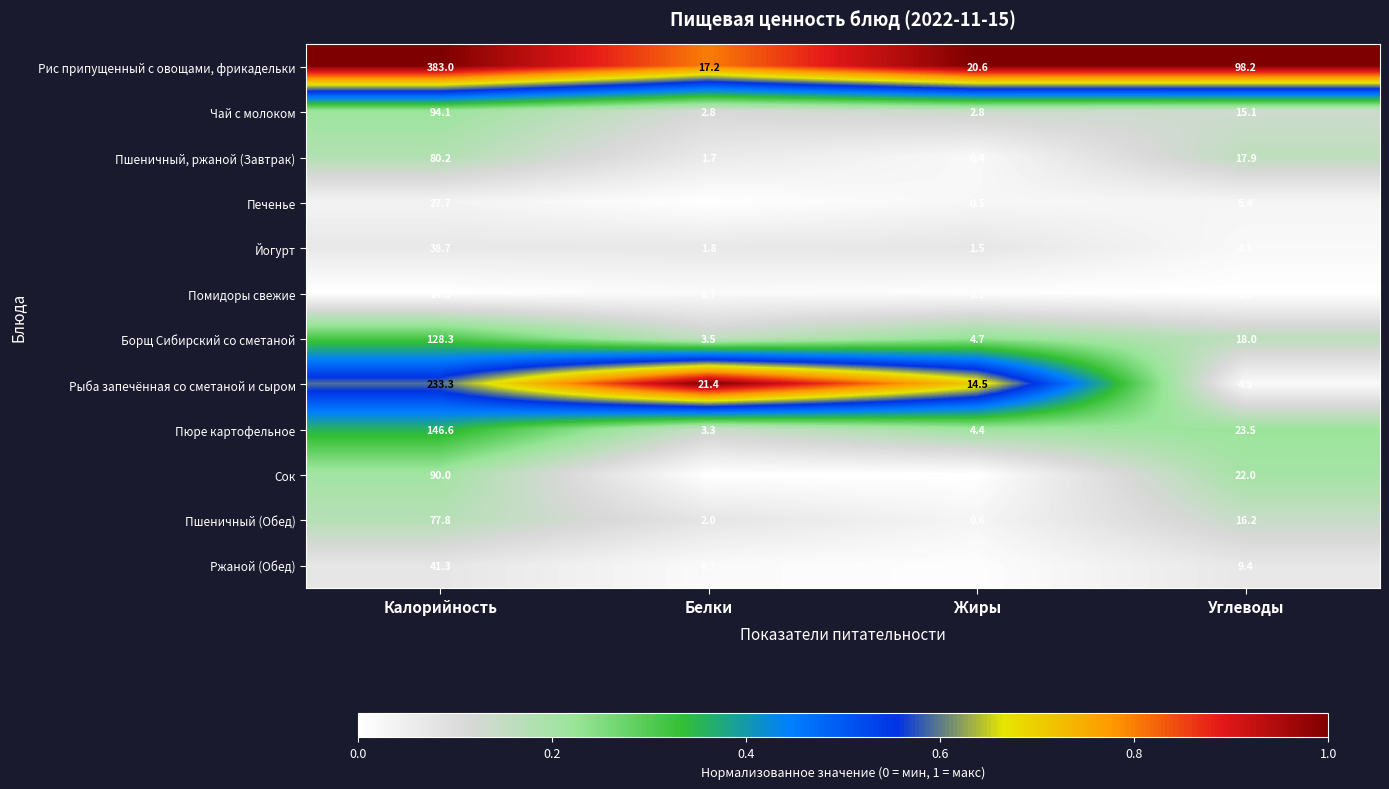

Which category has the highest value across all series?

Калорийность